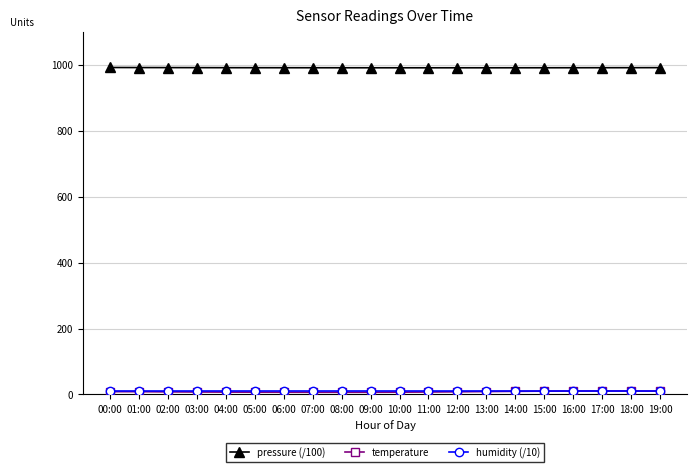

What is the difference between the highest and lowest values at 19:00?

980.7